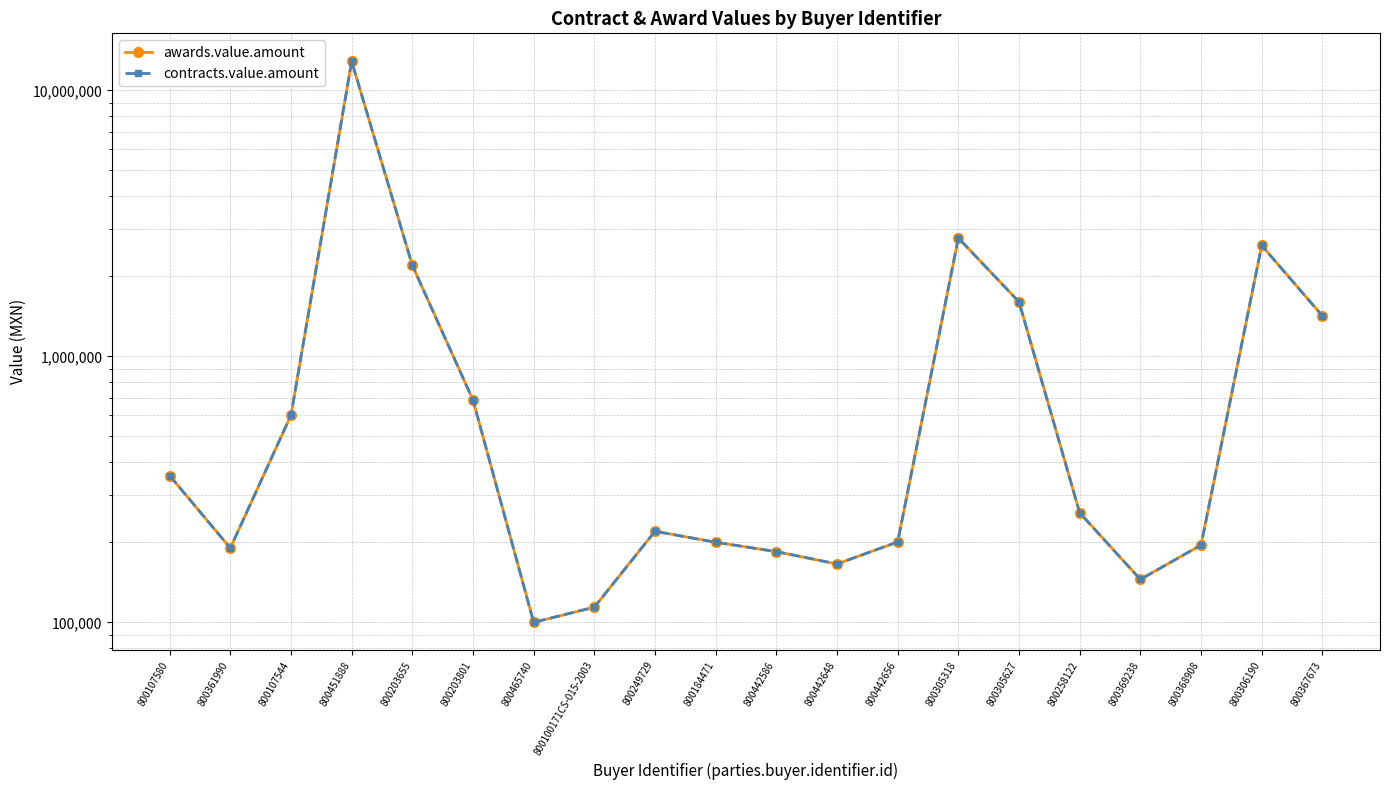

List the labels in order of awards.value.amount value, largest first.

800451888, 800305318, 800306190, 800203655, 800305627, 800367673, 800203801, 800107544, 800107580, 800258122, 800249729, 800442656, 800184471, 800368908, 800361990, 800442586, 800442648, 800369238, 800100171CS-015-2003, 800465740